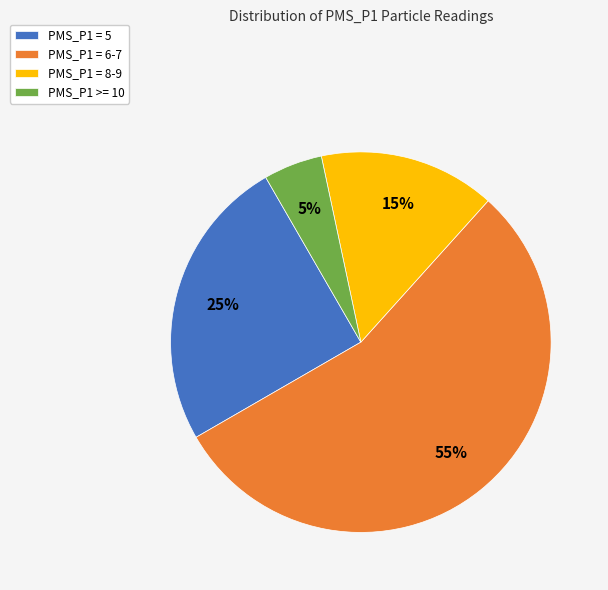

Is PMS_P1 >= 10 the majority of the pie?

No